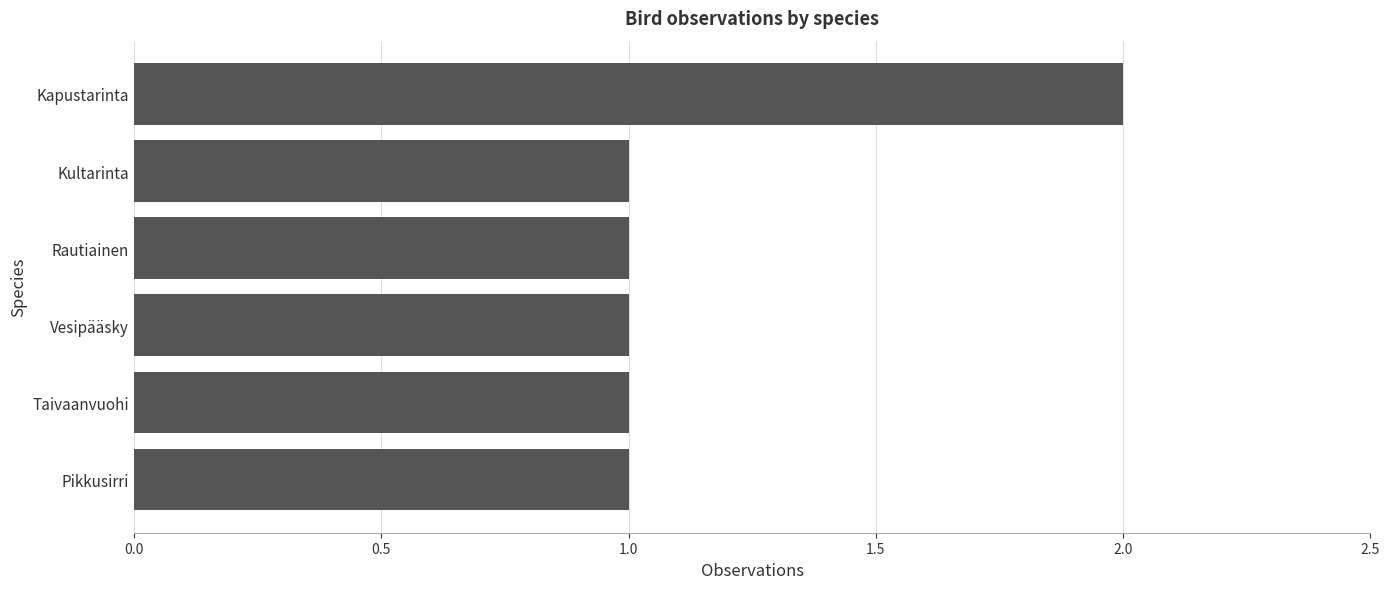

What is the average value?

1